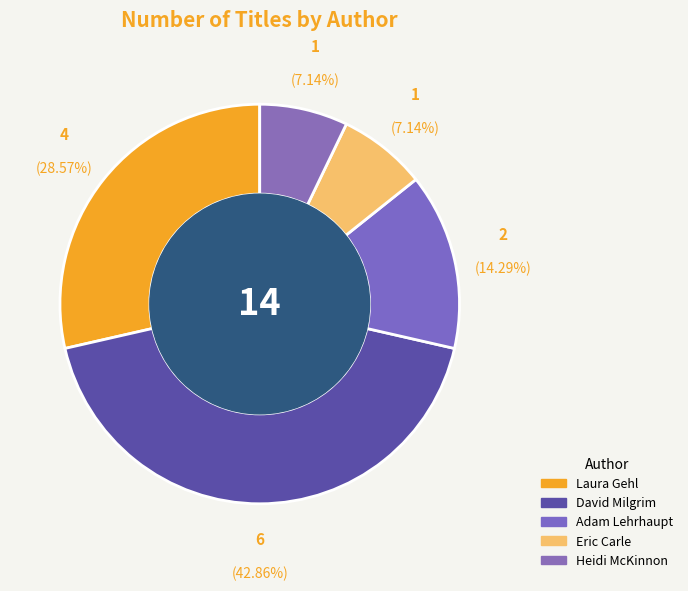

Rank the categories by value from highest to lowest.

David Milgrim (20564518), Laura Gehl (402418077), Adam Lehrhaupt (83463535), Eric Carle (1056269), Heidi McKinnon (2140790114)